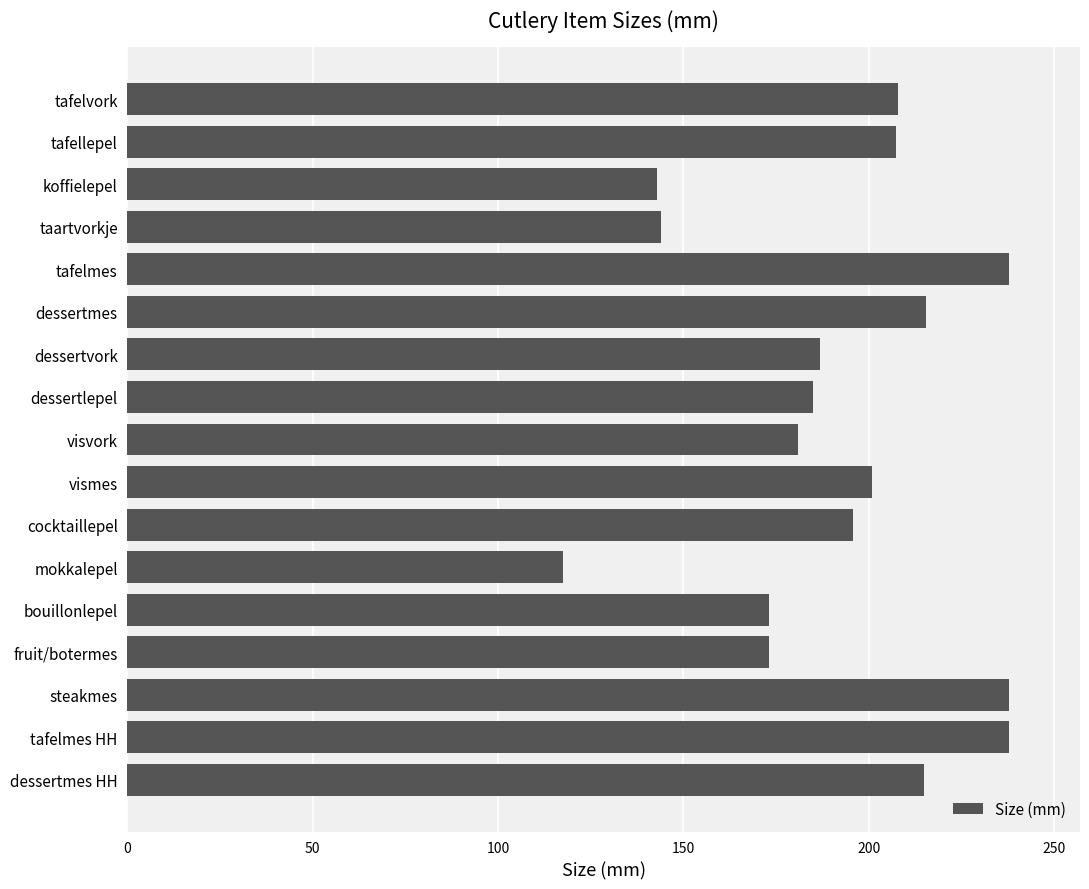

True or false: the data shows 41.7 at dessertvork.

False